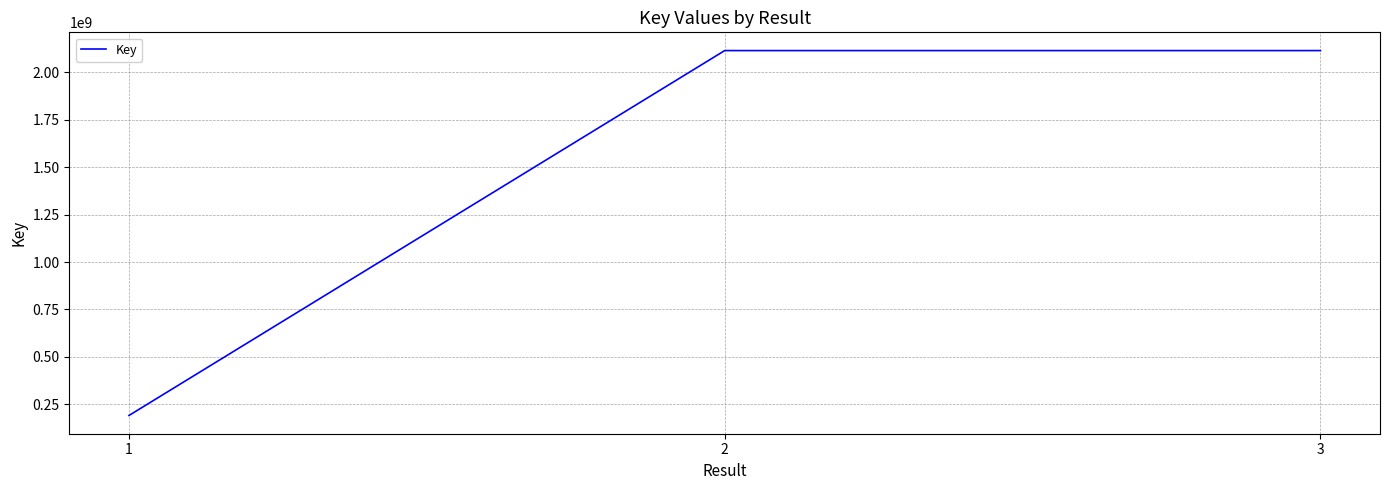

What is the ratio of the value at 1 to the value at 3?

0.1